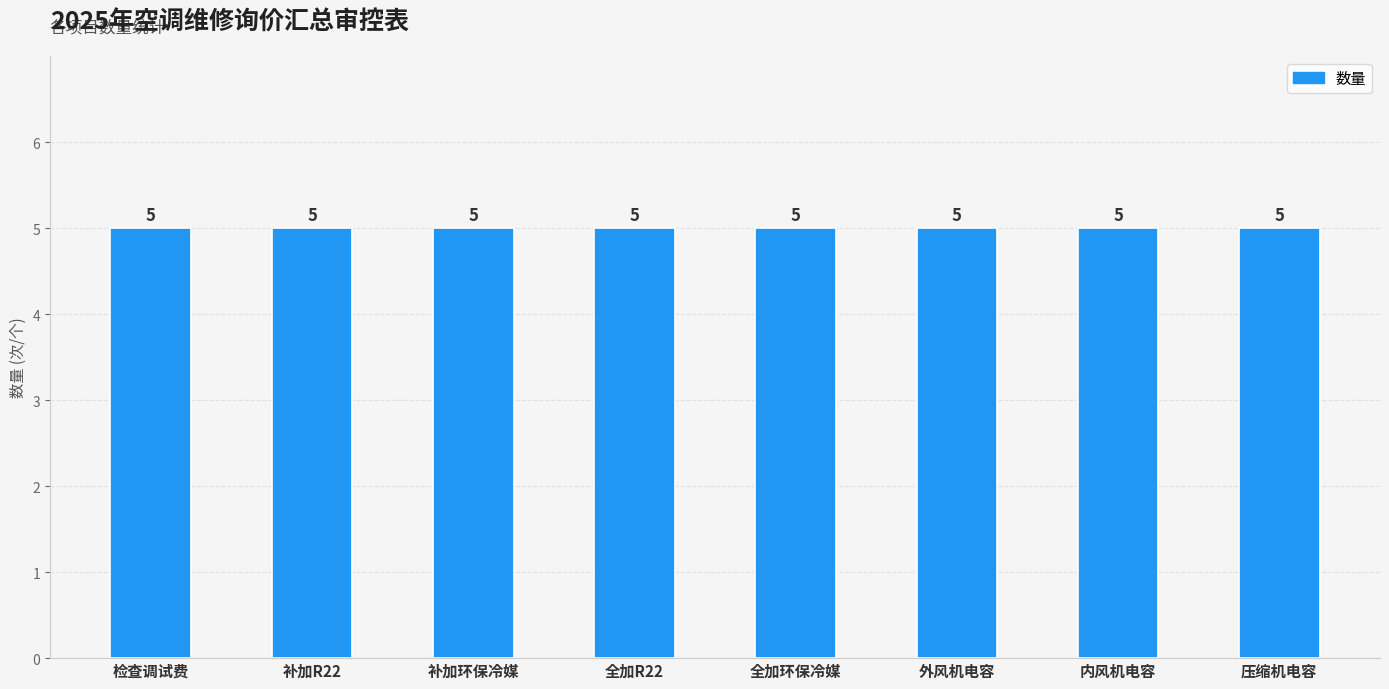

Which category has the highest value across all series?

检查调试费